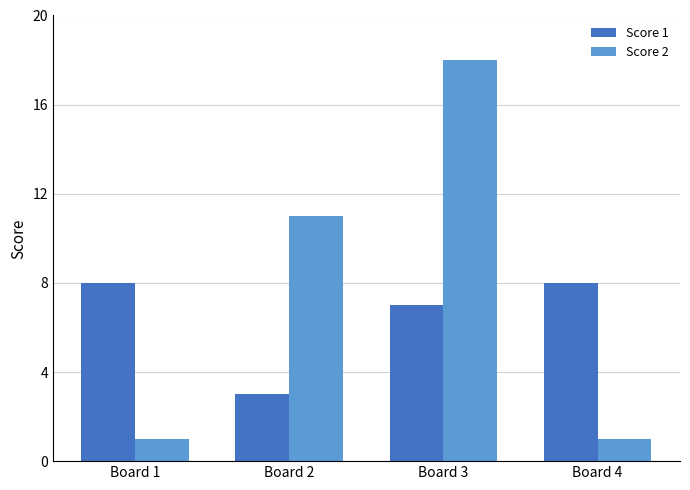

Is it true that Score 1 equals 7 at Board 3?

True